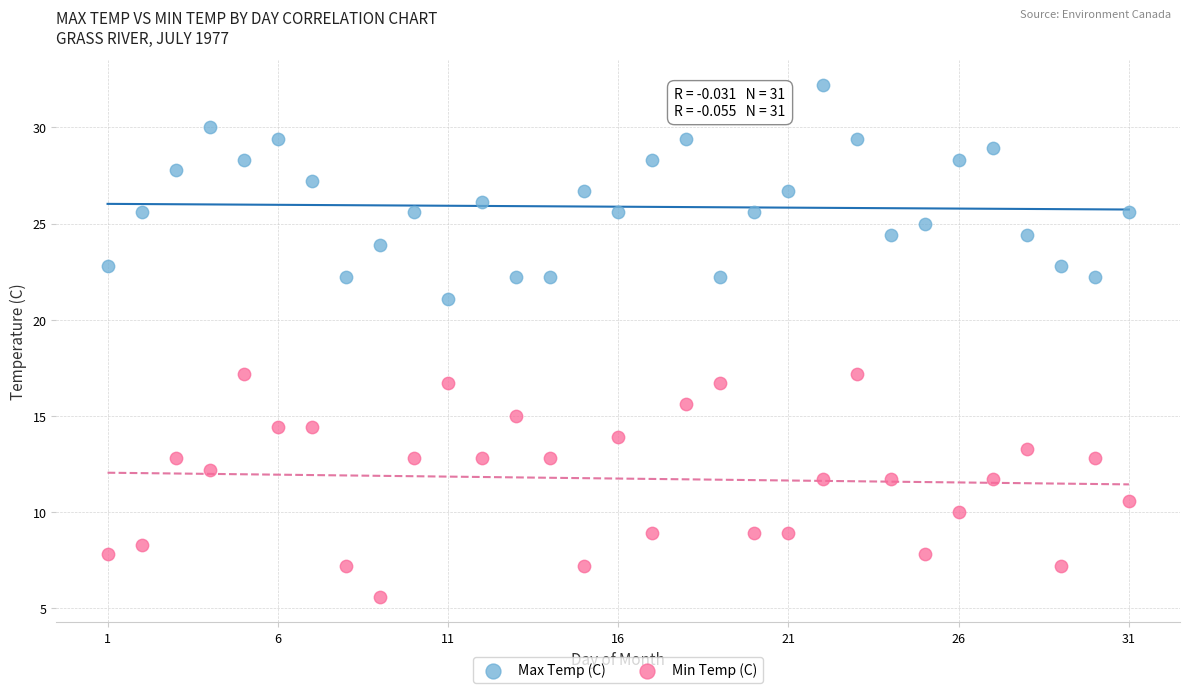

What are all the series names shown in the legend?

Max Temp (C), Min Temp (C)